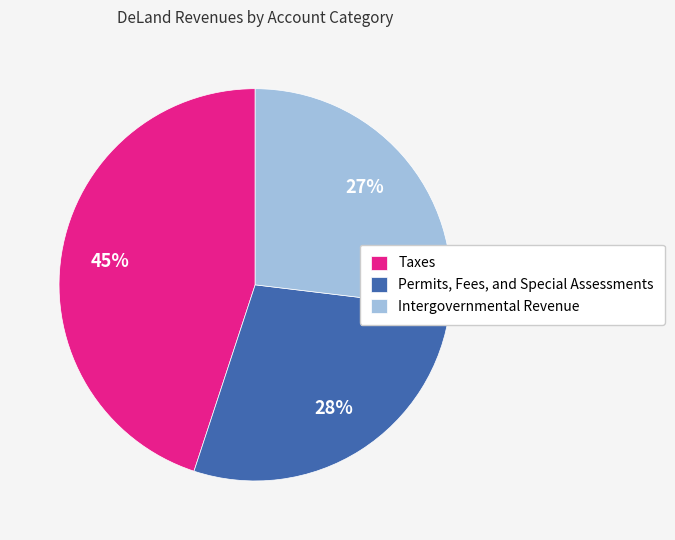

Does Permits, Fees, and Special Assessments account for over 50% of the chart?

No